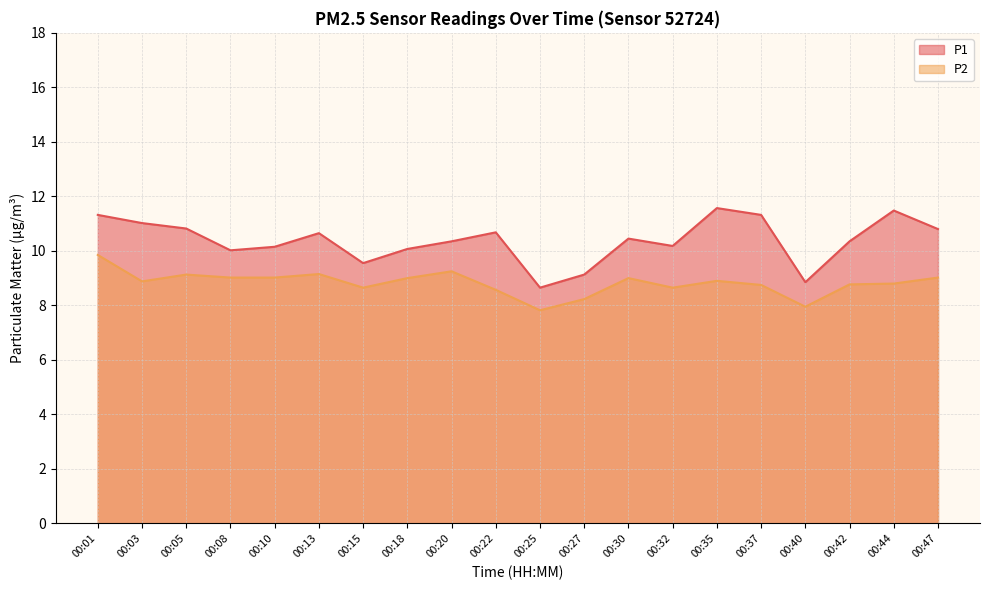

What is the value of the P1 point at the 4th from the left?

10.0